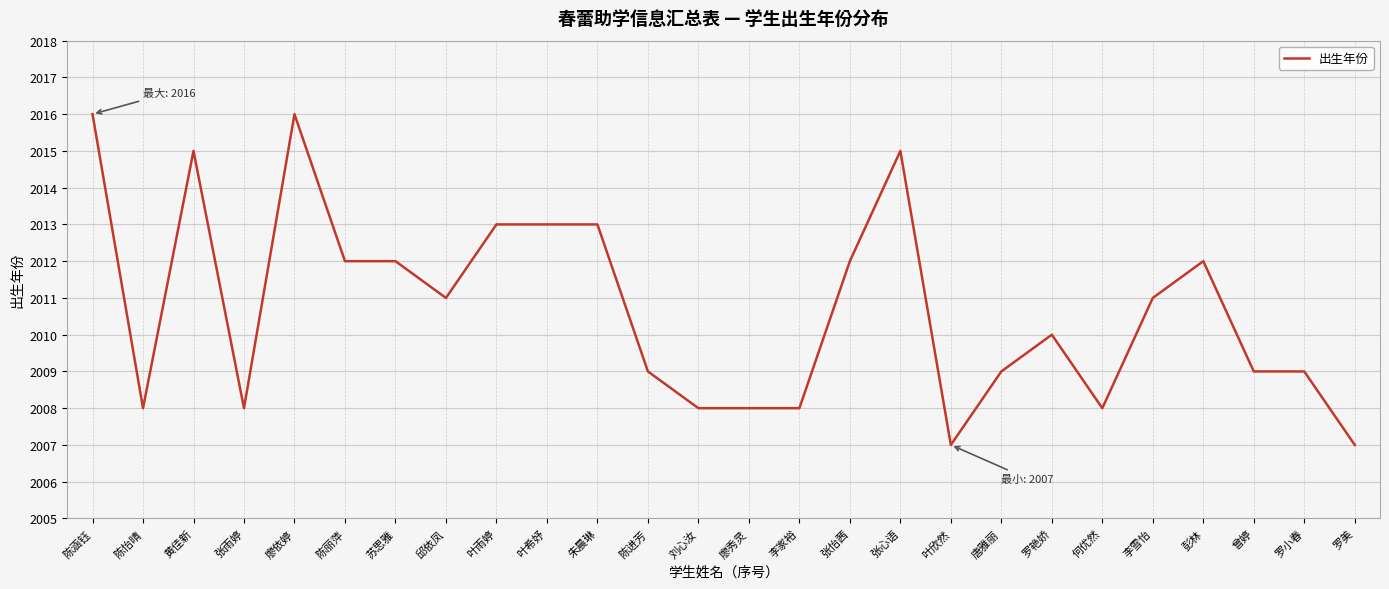

Reading left to right, extract all data points from this chart.

2016	2008	2015	2008	2016	2012	2012	2011	2013	2013	2013	2009	2008	2008	2008	2012	2015	2007	2009	2010	2008	2011	2012	2009	2009	2007